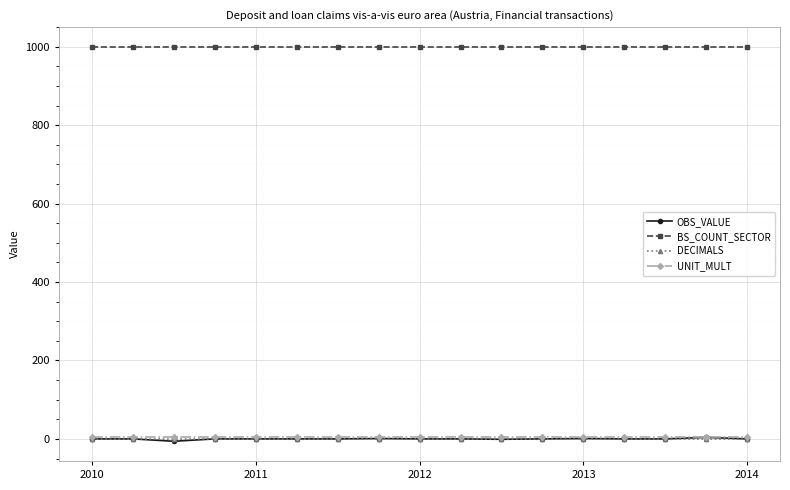

Count the number of data series in this chart.

4